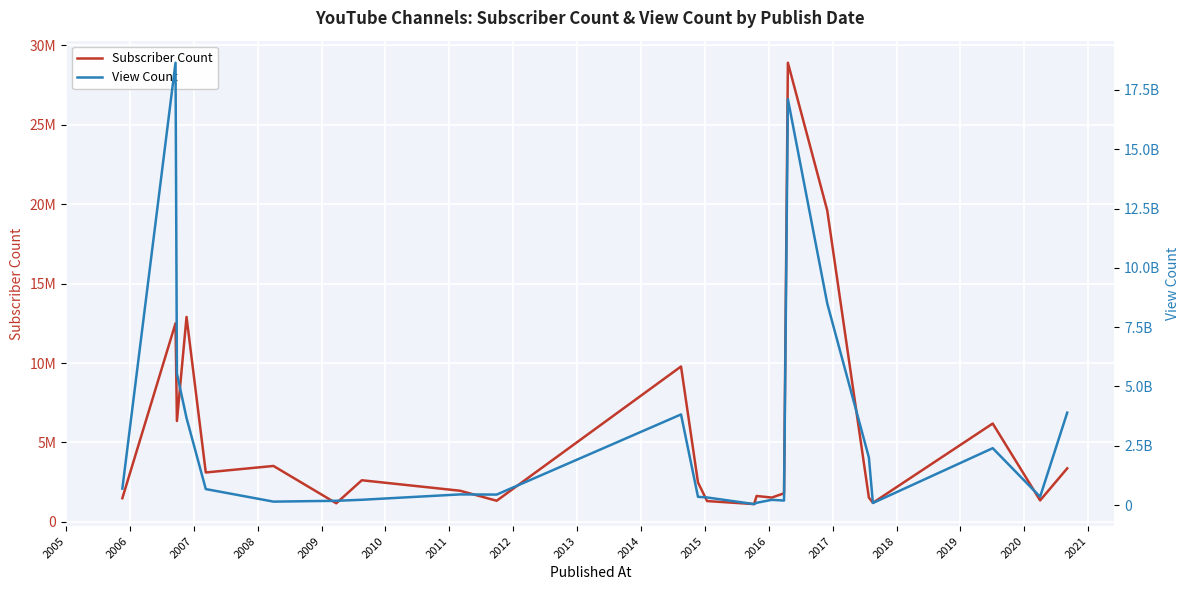

Where does the Subscriber Count series first go above 2480000?

2006